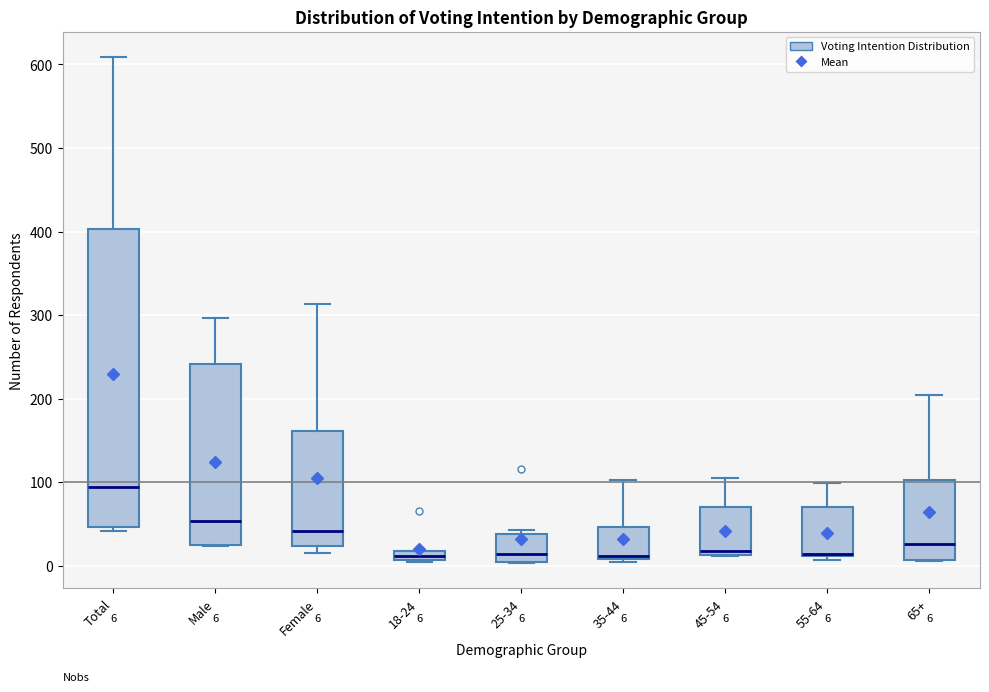

Comparing the boxes themselves (not the whiskers), which one is the tallest?

Total